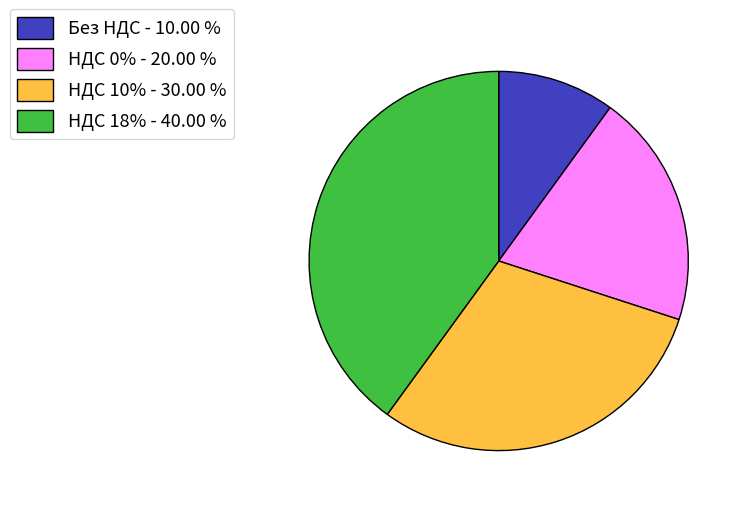

Between НДС 0% and Без НДС, which is larger?

НДС 0%